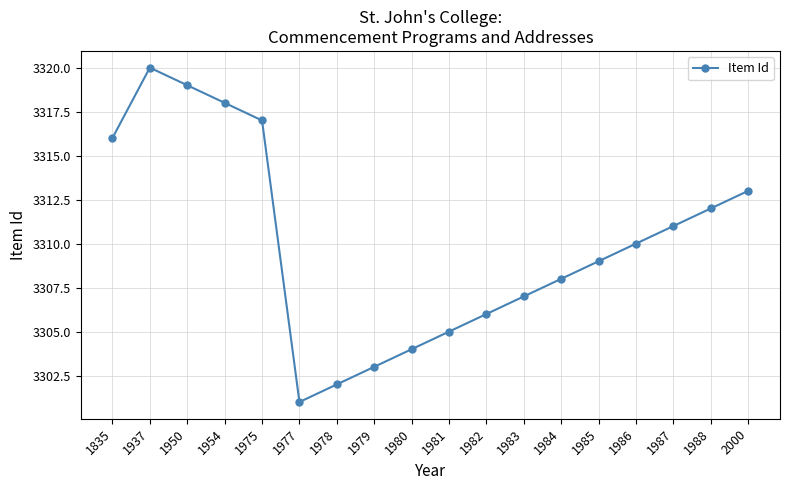

What is the sum of the values at 1981 and 1988?

6617